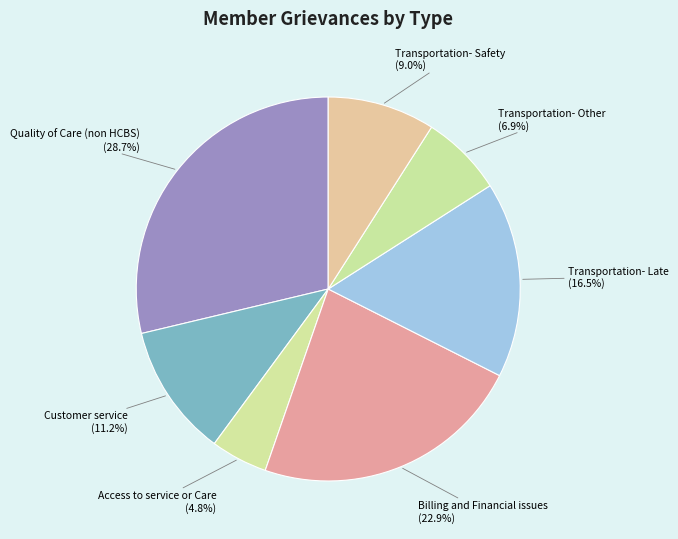

How many segments does this pie chart have?

7